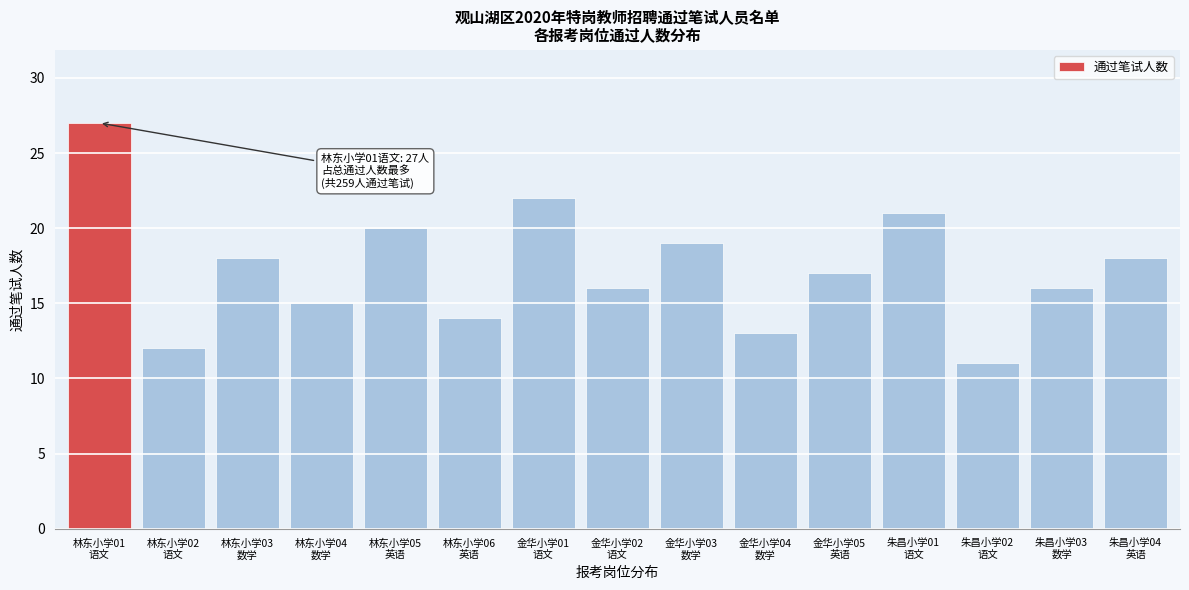

Reading right to left, extract all data points from this chart.

18	16	11	21	17	13	19	16	22	14	20	15	18	12	27